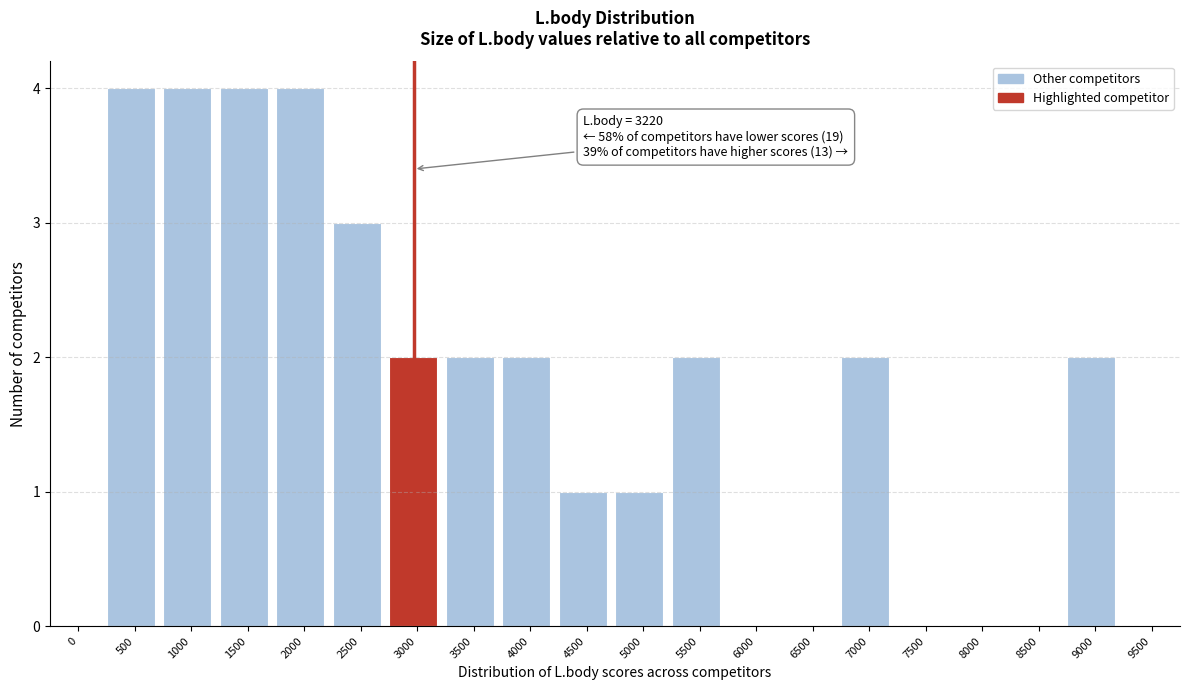

Reading left to right, what are all the values shown in this chart?

0=0	500=4	1000=4	1500=4	2000=4	2500=3	3000=2	3500=2	4000=2	4500=1	5000=1	5500=2	6000=0	6500=0	7000=2	7500=0	8000=0	8500=0	9000=2	9500=0